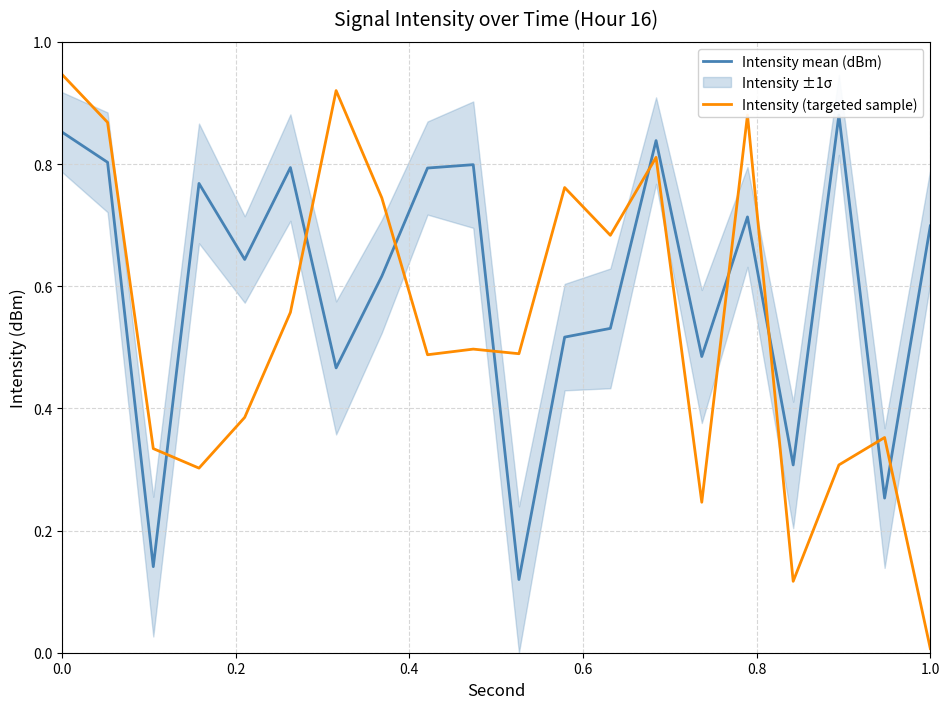

How many times do Intensity mean (dBm) and Intensity (targeted sample) cross each other?

9